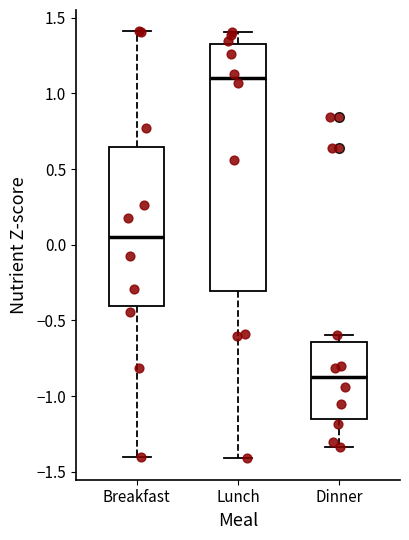

Which box's median line is the lowest?

Dinner